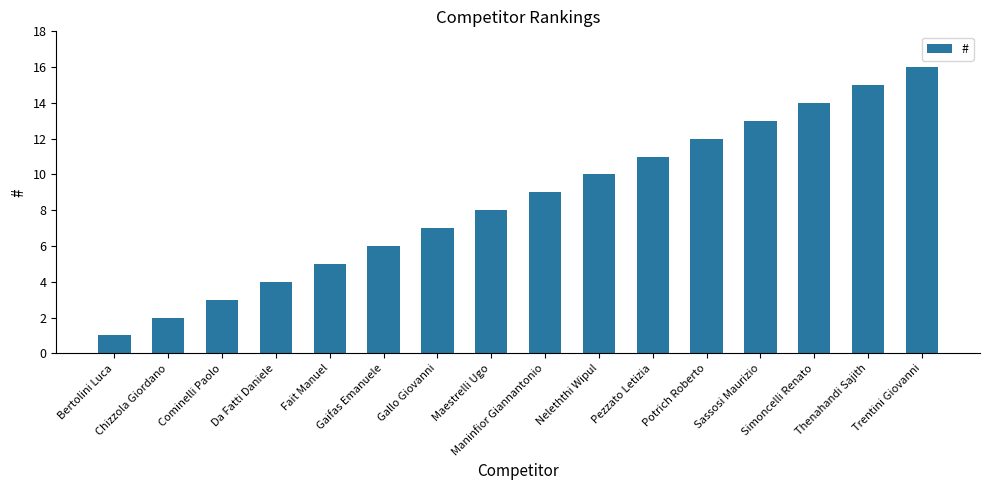

Reading left to right, transcribe all the data shown in this chart.

1	2	3	4	5	6	7	8	9	10	11	12	13	14	15	16